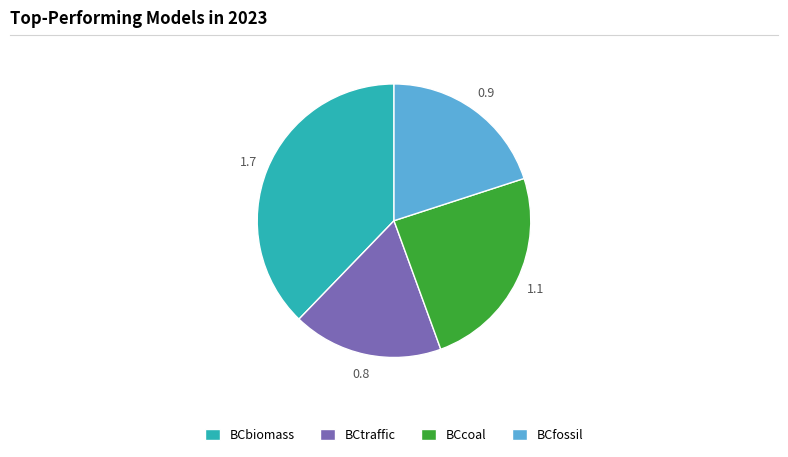

Do BCbiomass and BCcoal together represent more than half of the pie?

Yes